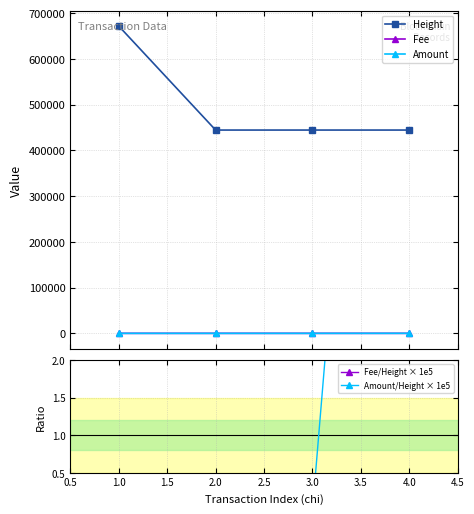

Does the chart display data point markers on the line(s)?

Yes